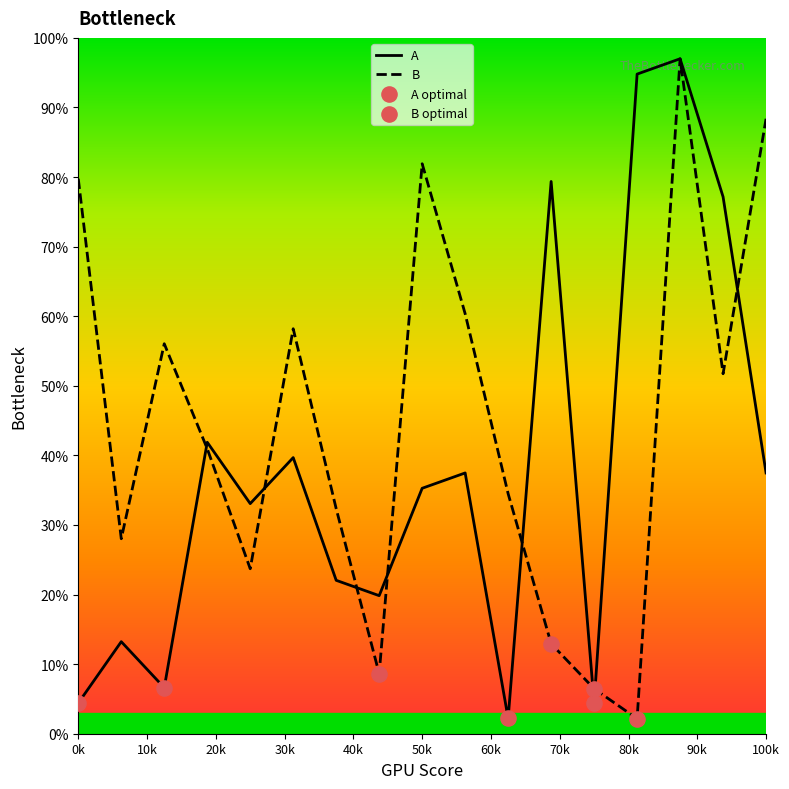

What is the lowest value of the B series?

2.2